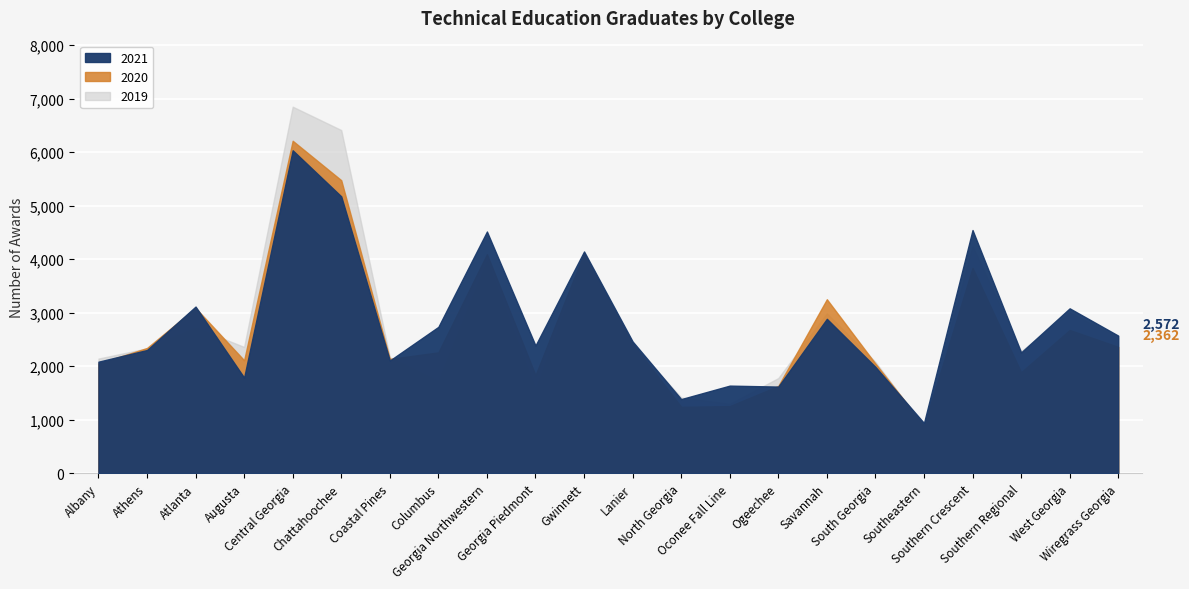

What is the average value of the 2019 series?

2781